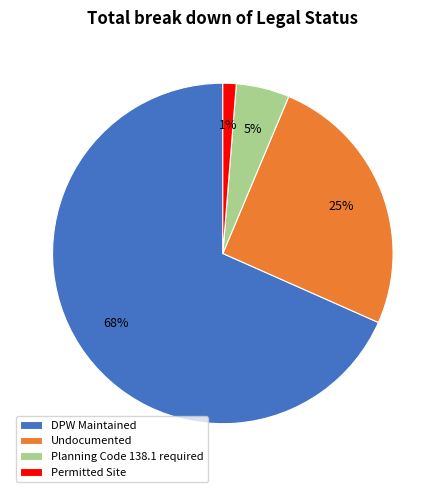

Does DPW Maintained account for over 50% of the chart?

Yes